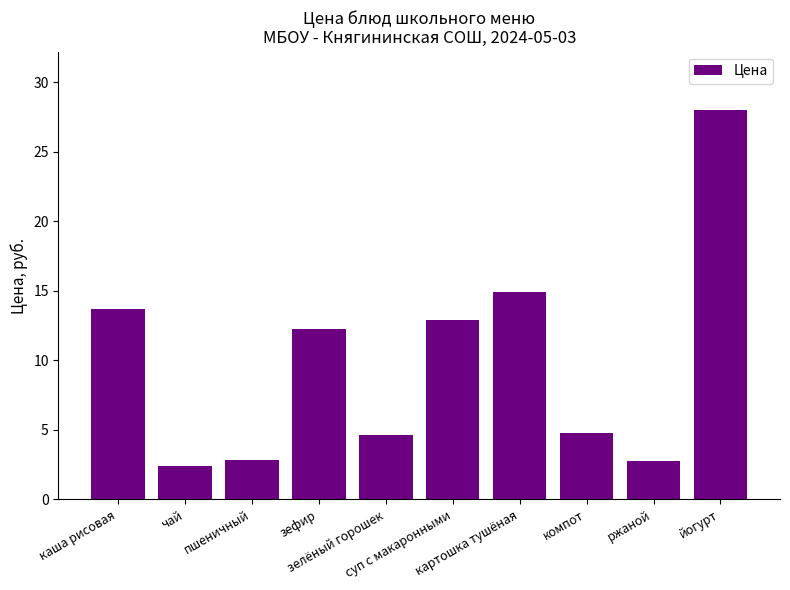

How many categories are shown in the chart?

10